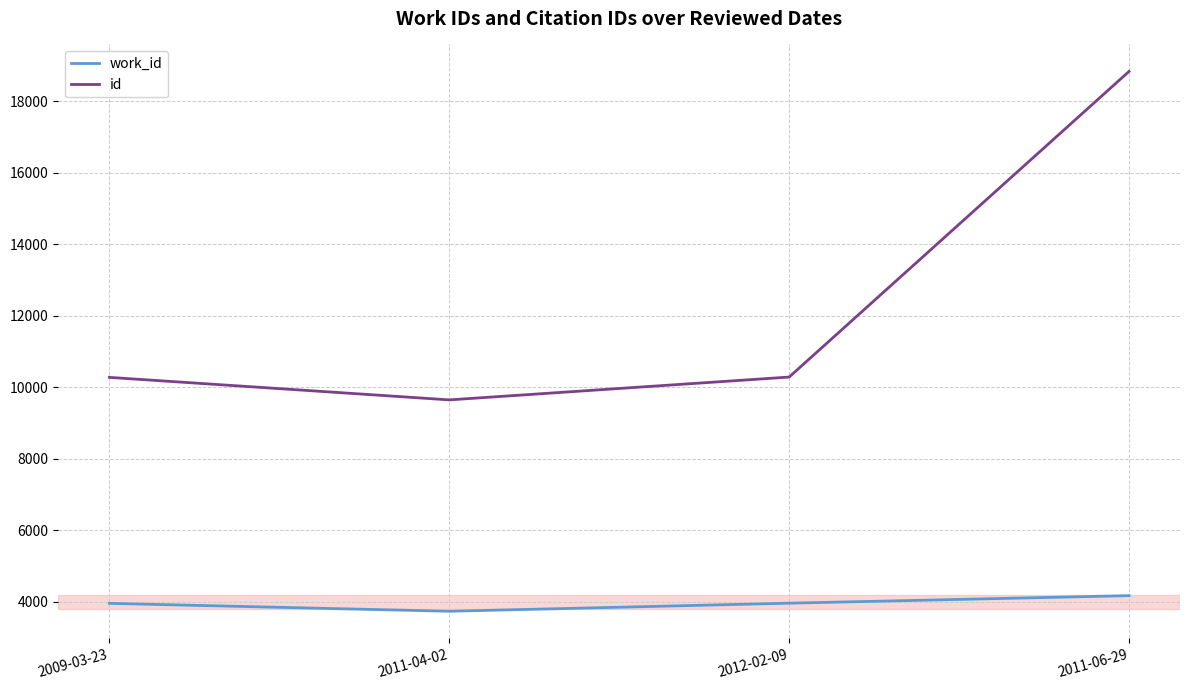

Is it true that work_id equals 2048 at 2011-06-29?

False